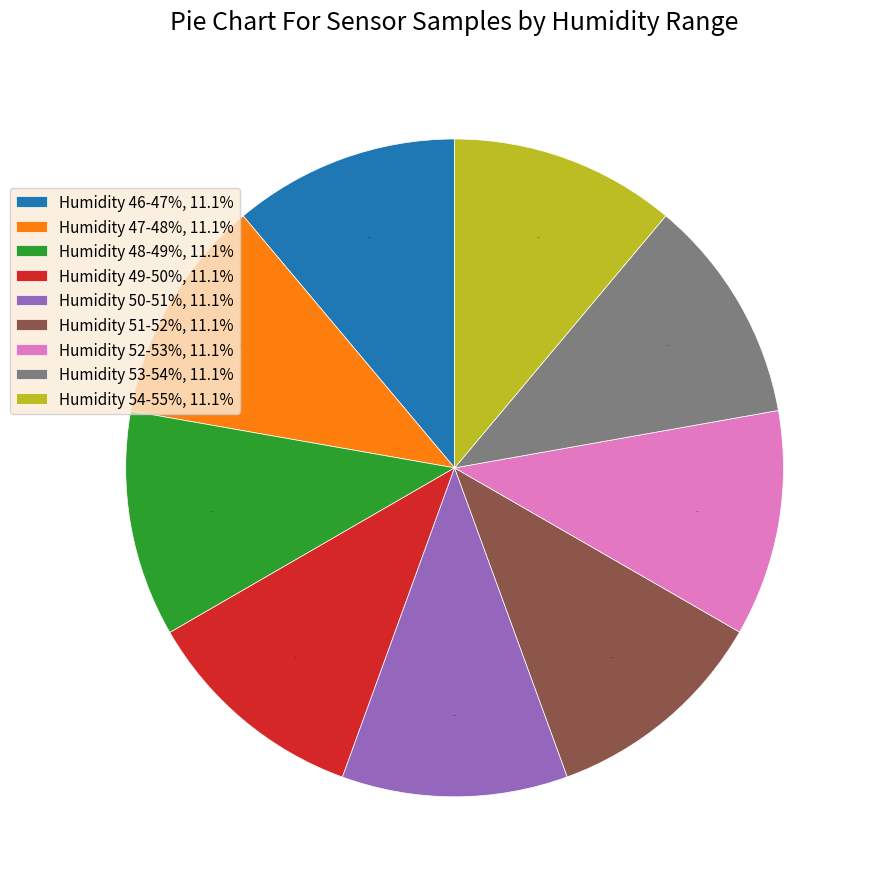

Approximately how many times larger is the value at Humidity 51-52%, 11.1% compared to Humidity 46-47%, 11.1%?

1.0